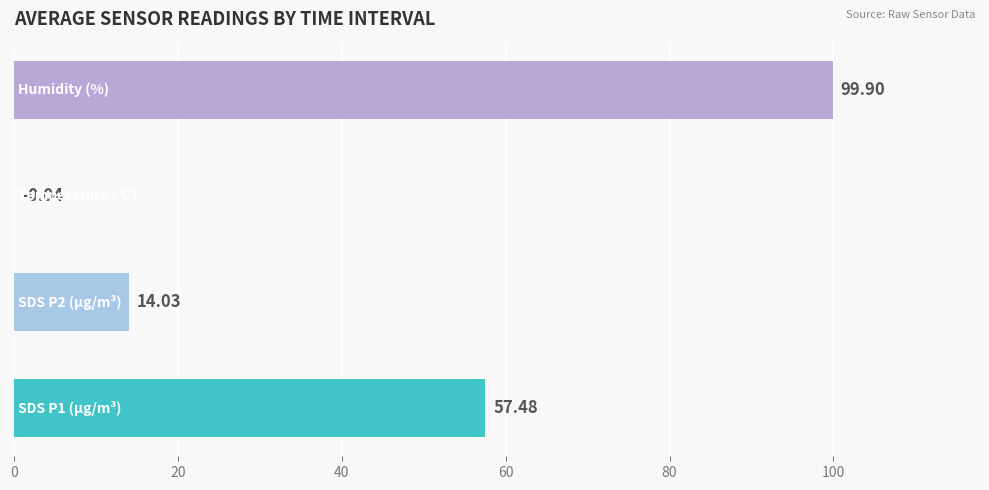

What is the sum of all values?

171.4